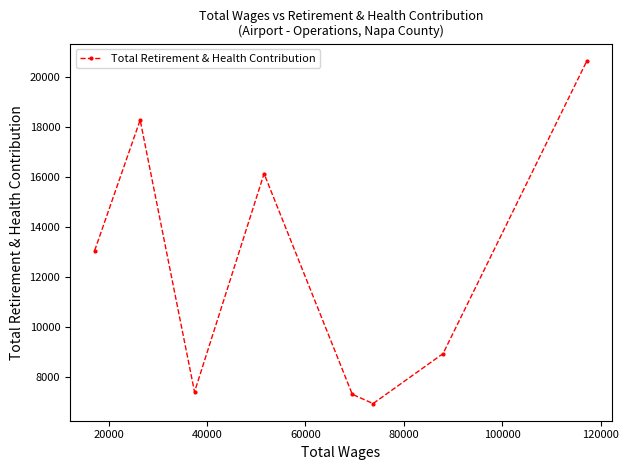

How many interior local peaks (higher than both neighbors) does the data have?

2